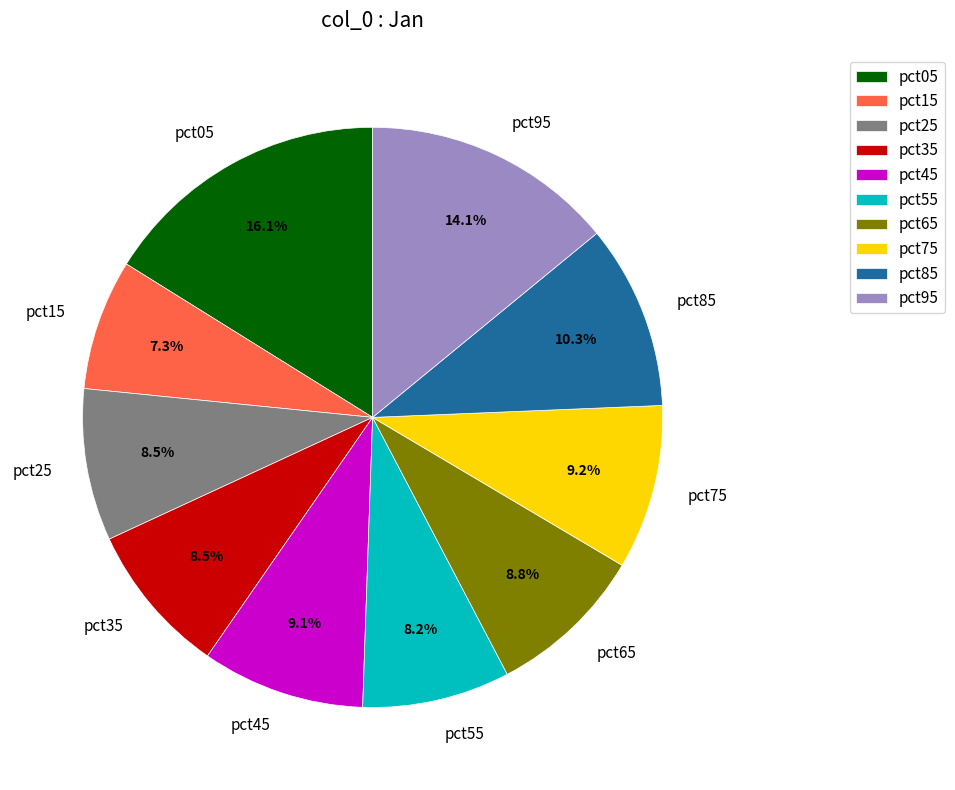

To the nearest percent, what is the difference between the pct45 and pct25 slice percentages?

1%